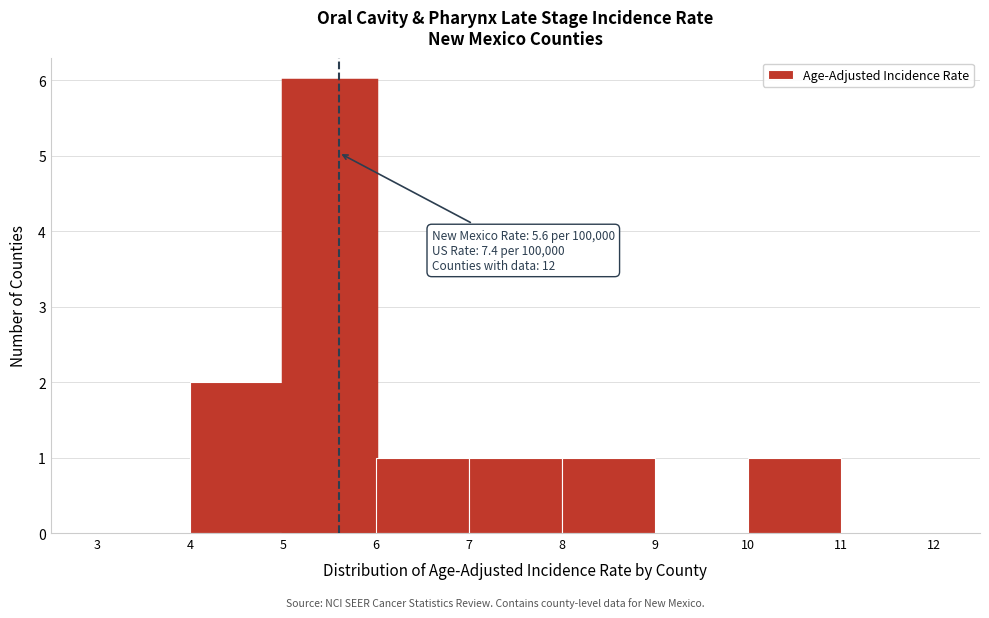

Over which range of the x-axis is the bar tallest?

5 to 6